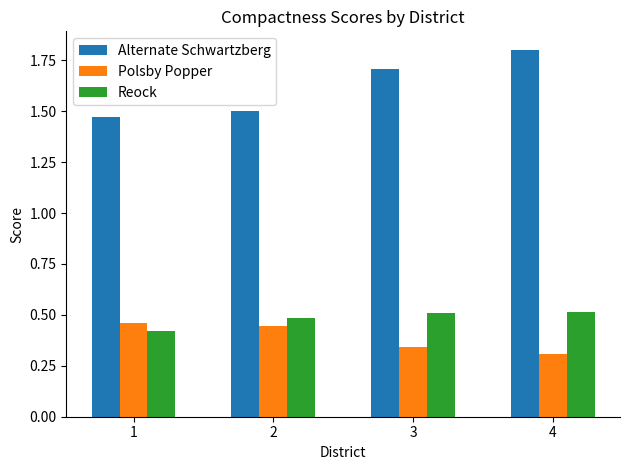

The value of Polsby Popper at 4 is 0.4. True or false?

False